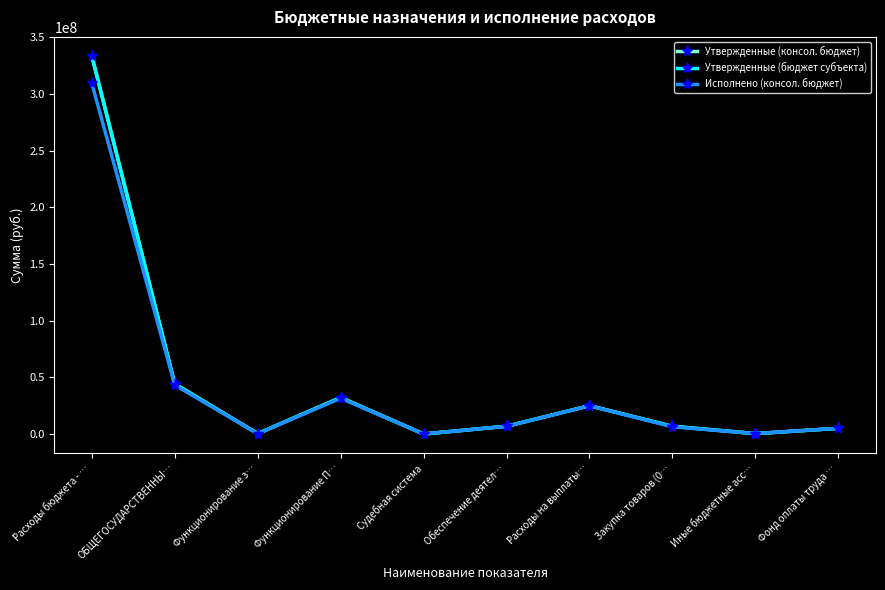

At how many categories does at least one series exceed 21145733?

4